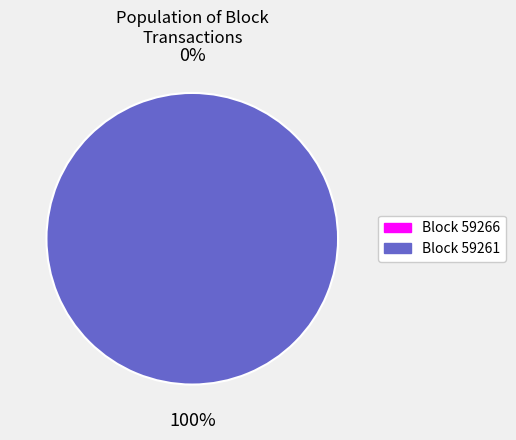

Count the number of slices in the pie.

2